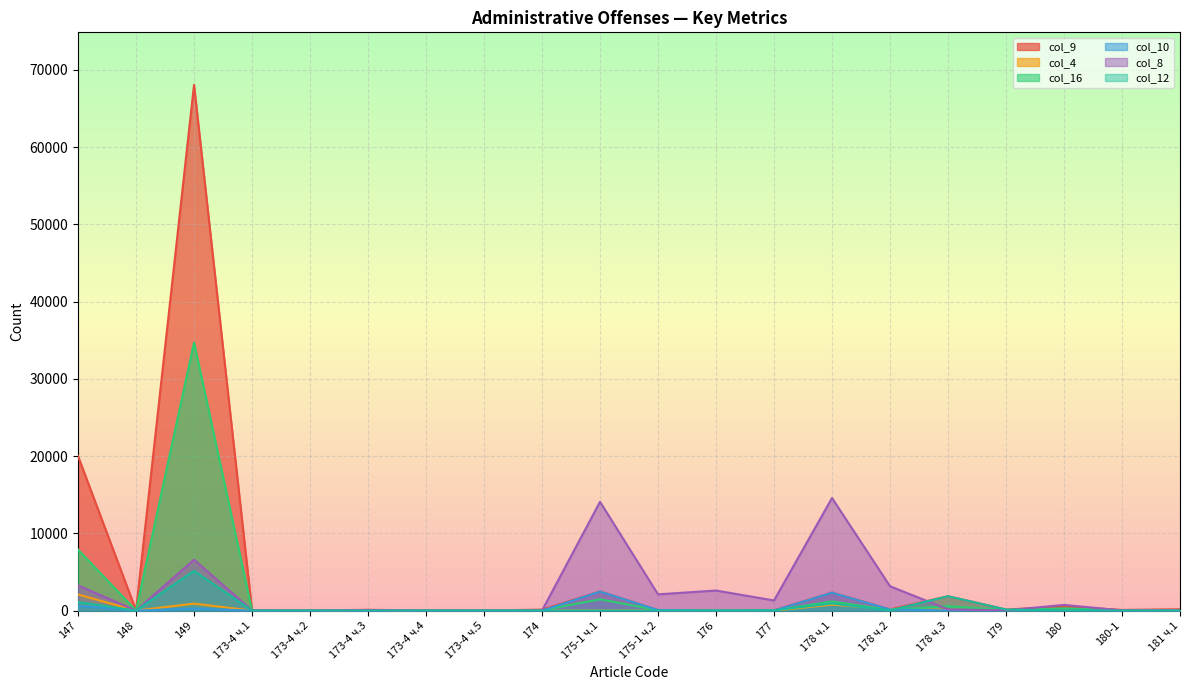

At which category does the chart reach its peak across all series?

149